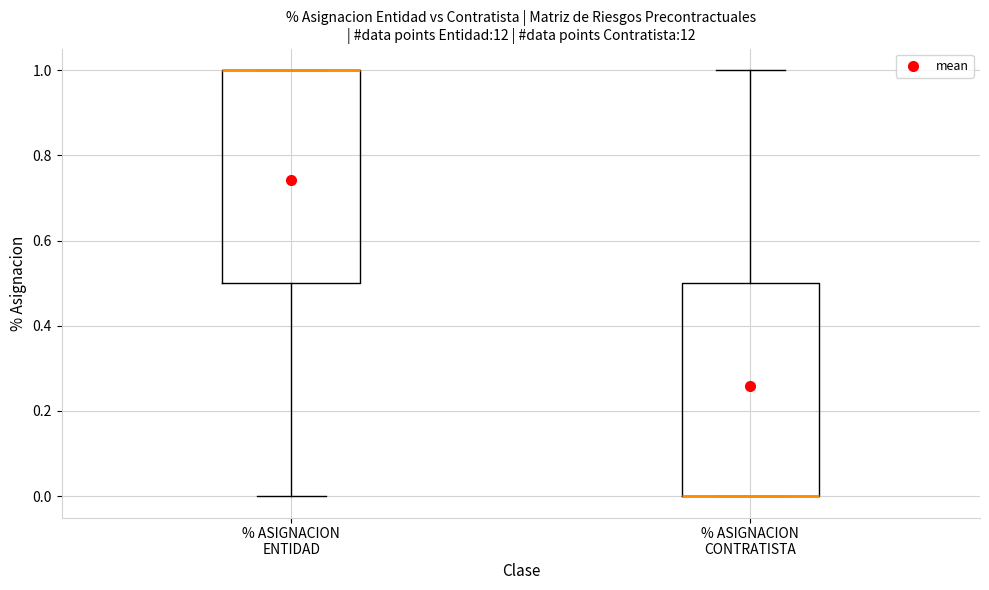

Where does the upper whisker of the box for % ASIGNACION CONTRATISTA end on the y-axis? The values are not printed on the chart, so give them approximately, as read against the axis.

1.0